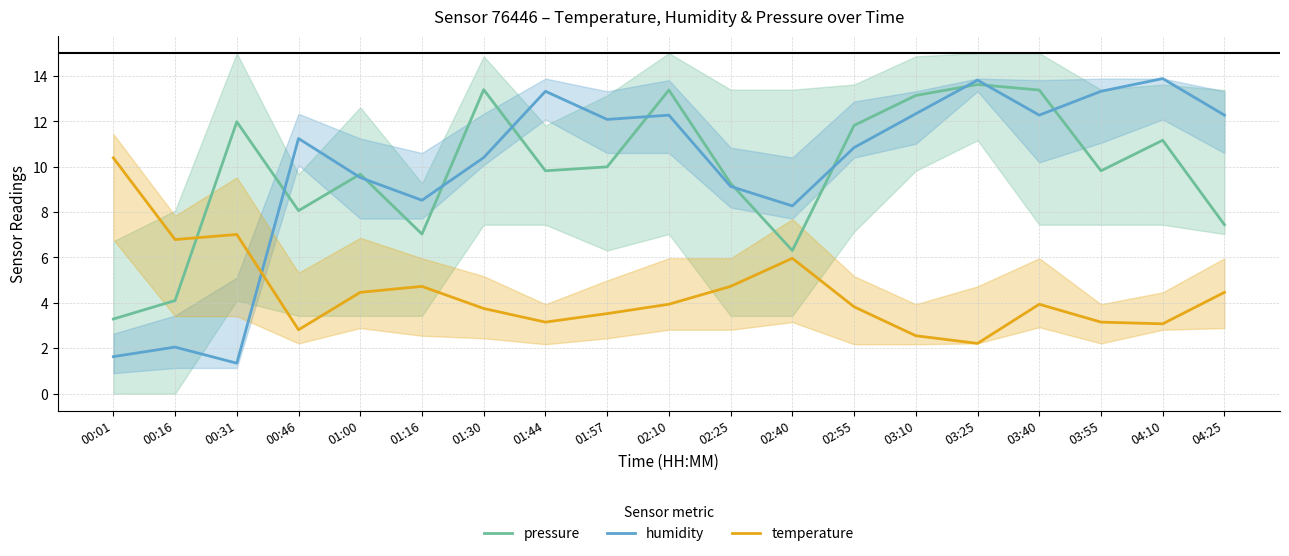

What are all the series names shown in the legend?

pressure, humidity, temperature